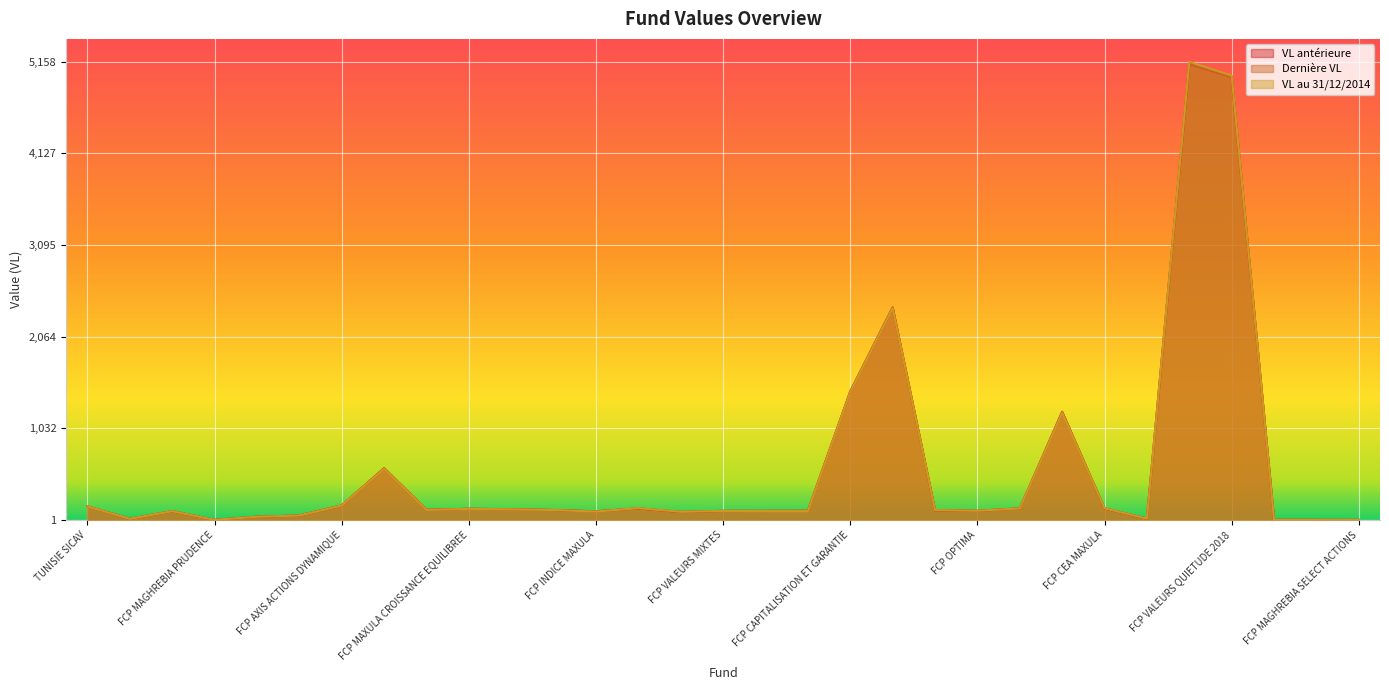

How many times do VL antérieure and Dernière VL cross each other?

12